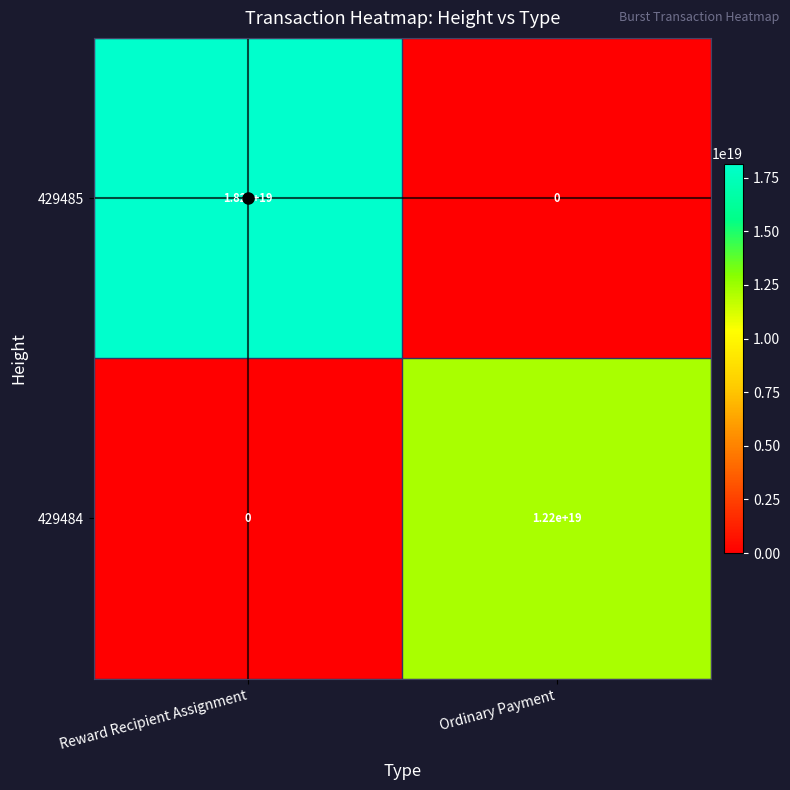

List the series in order of their overall mean, lowest first.

429484, 429485